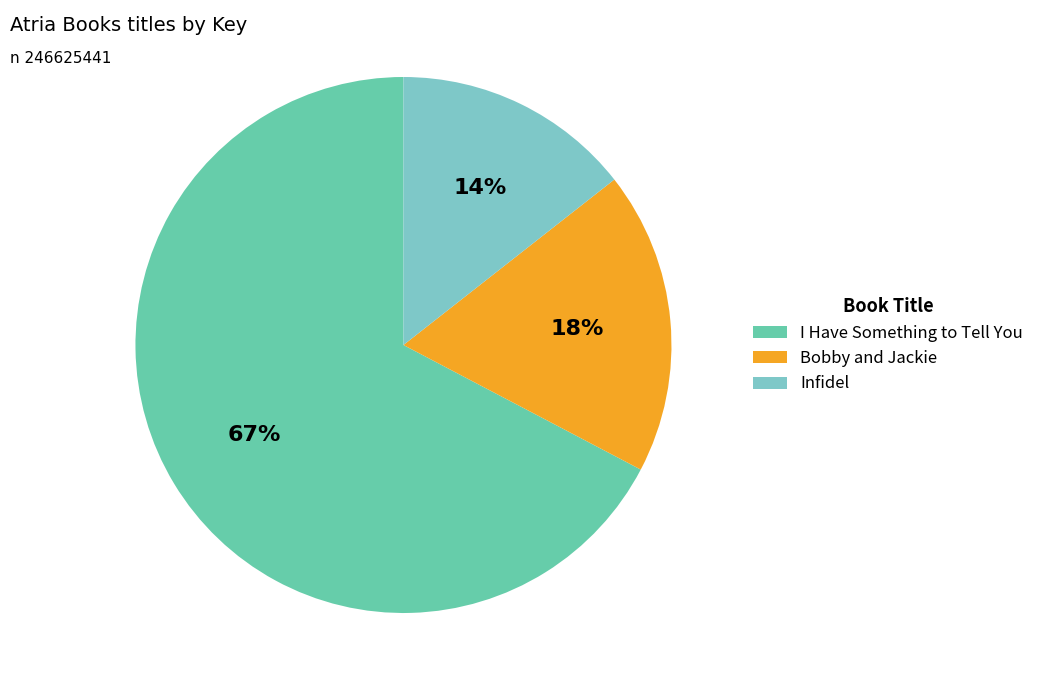

Is there a majority slice in this chart?

Yes